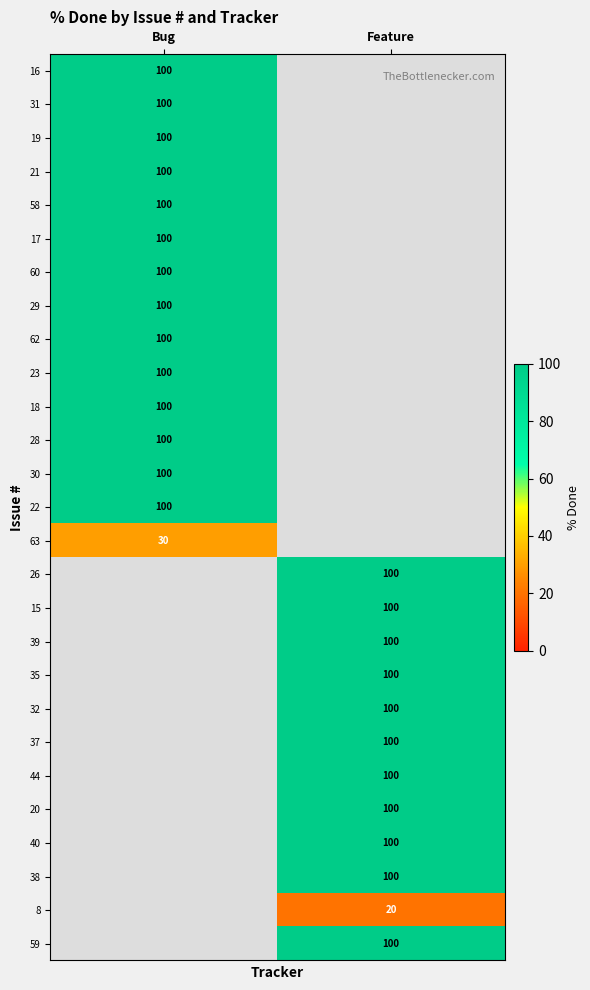

Is it true that 35 equals 100 at Feature?

True